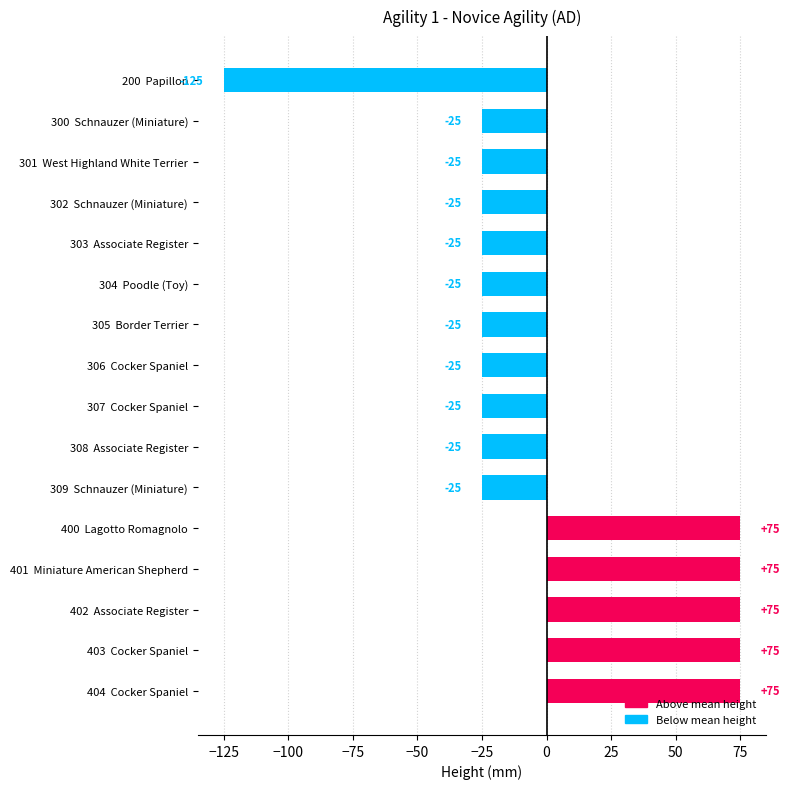

Which category has the lowest value across all series?

200  Papillon